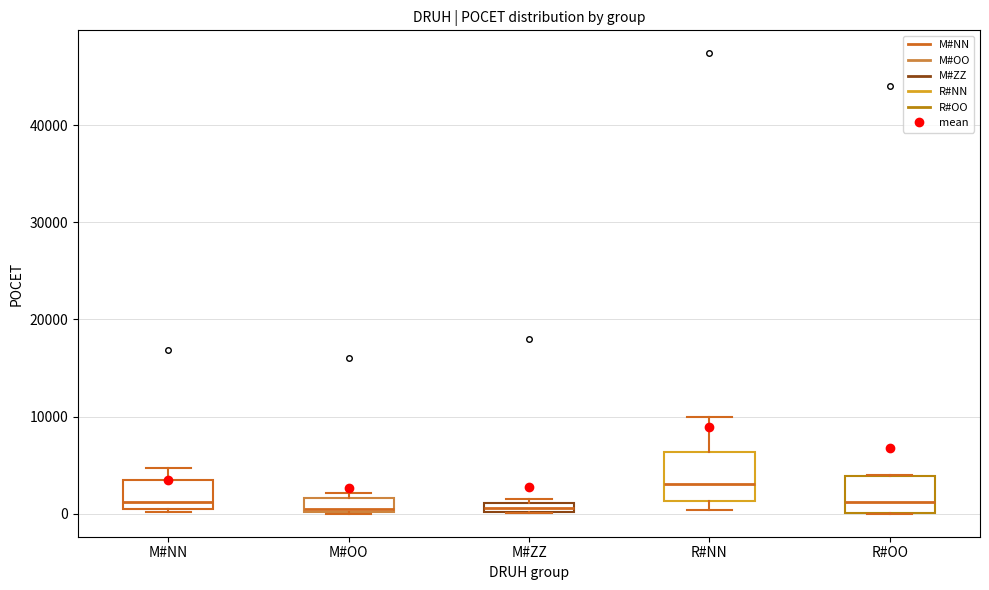

Comparing the boxes themselves (not the whiskers), which one is the tallest?

R#NN